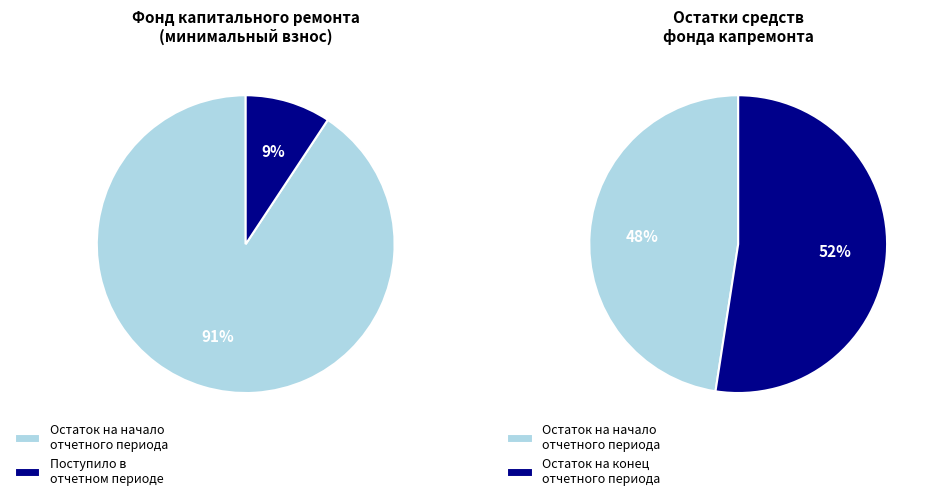

What is the total percentage of Остаток на начало периода and Поступило в периоде?

100.0%